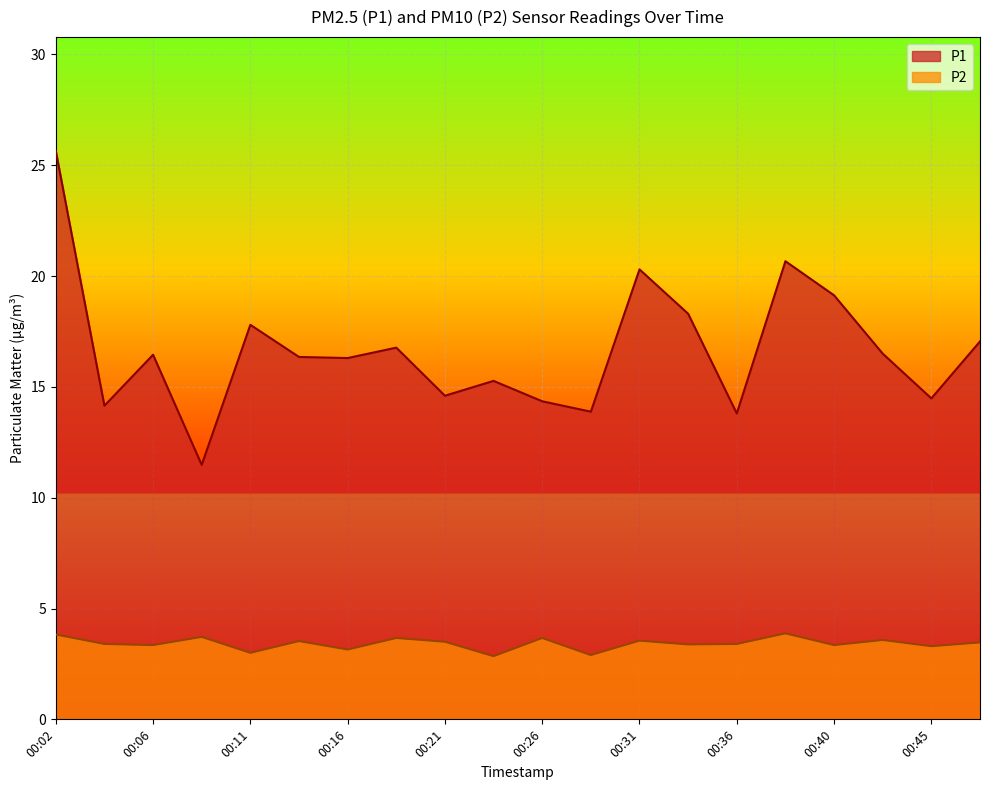

True or false: P1 and P2 intersect in this chart.

False